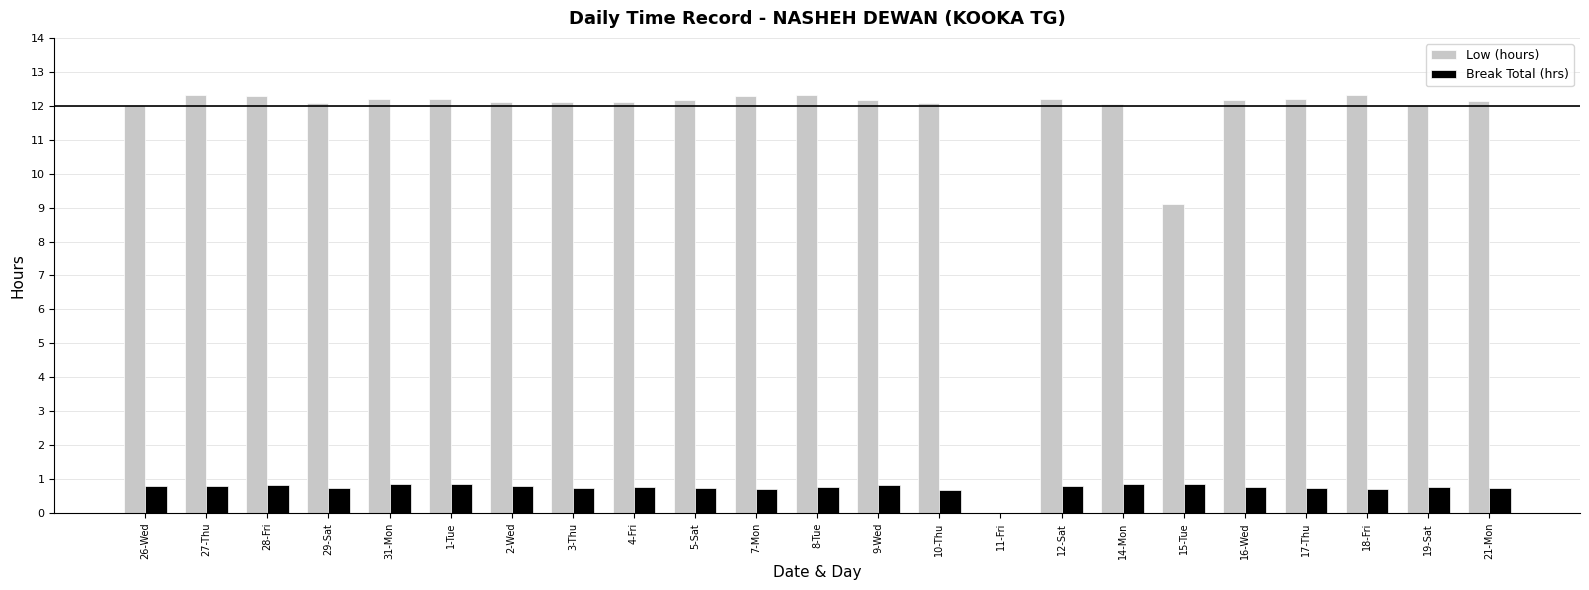

What is the sum of the Low (hours) values at 14-Mon and 2-Wed?

24.2